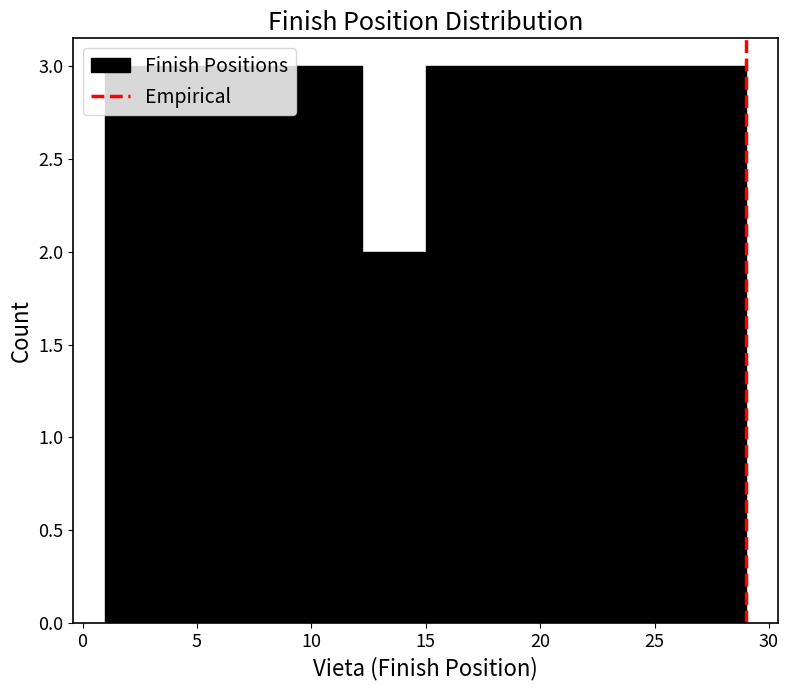

Reading left to right, transcribe this chart: for each bar, give the range it covers on the x-axis and its height. Neither the bar edges nor the heights are printed on the chart, so give them approximately, as read against the axes.

1.0 to 3.8: 3
3.8 to 6.6: 3
6.6 to 9.4: 3
9.4 to 12.2: 3
12.2 to 15.0: 2
15.0 to 17.8: 3
17.8 to 20.6: 3
20.6 to 23.4: 3
23.4 to 26.2: 3
26.2 to 29.0: 3